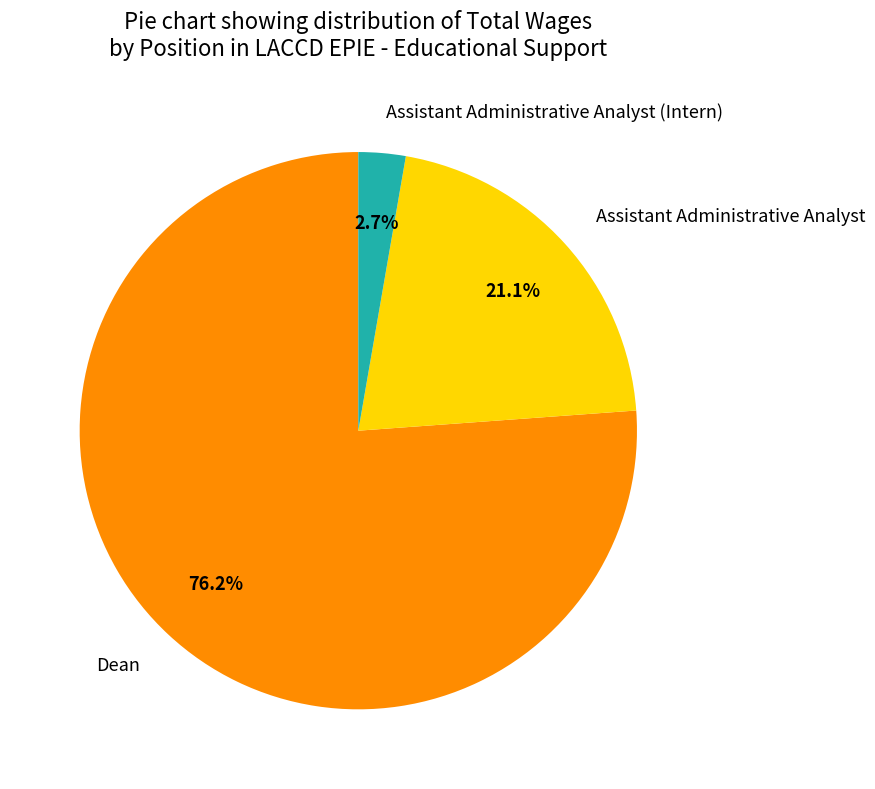

Approximately how many times larger is the value at Dean compared to Assistant Administrative Analyst?

3.6